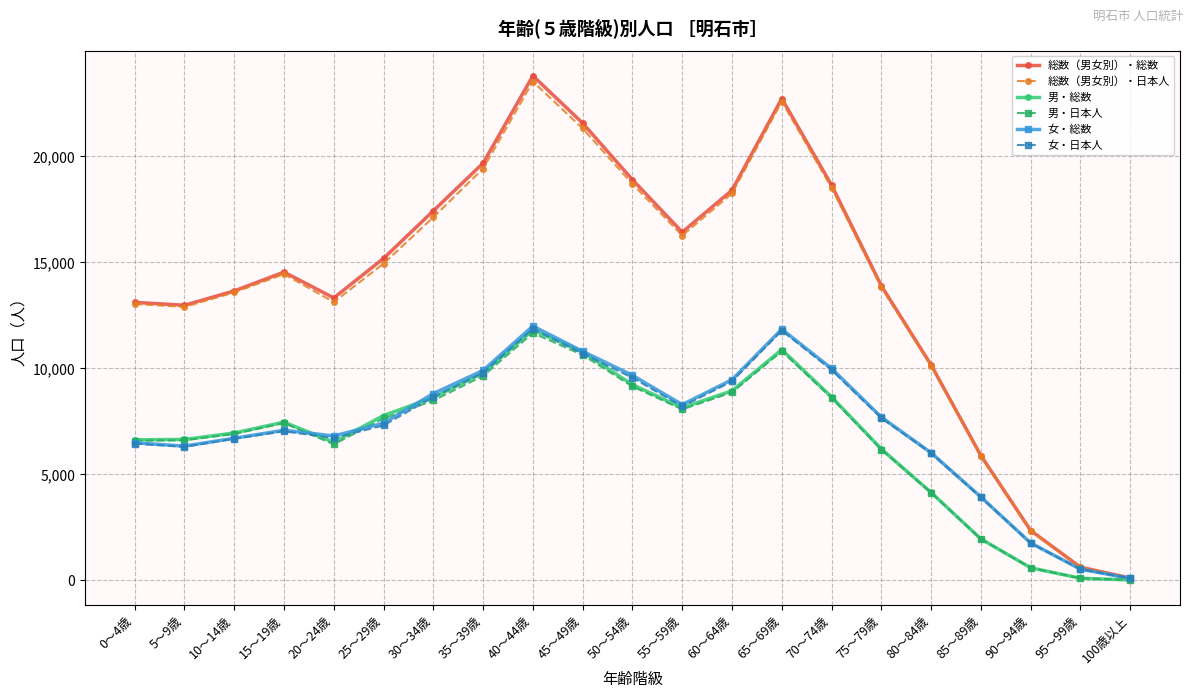

In 男・日本人, how many points are lower than both neighbors (excluding endpoints)?

2